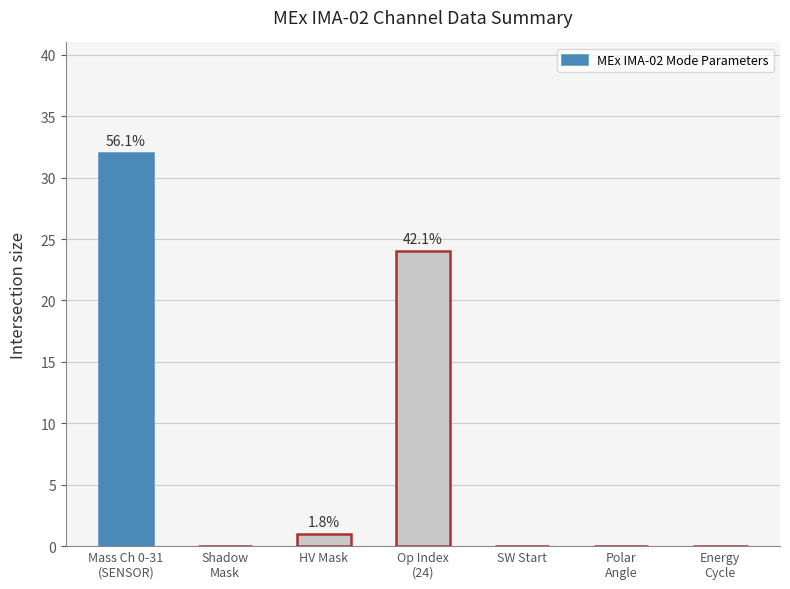

Count the number of categories in the chart.

7